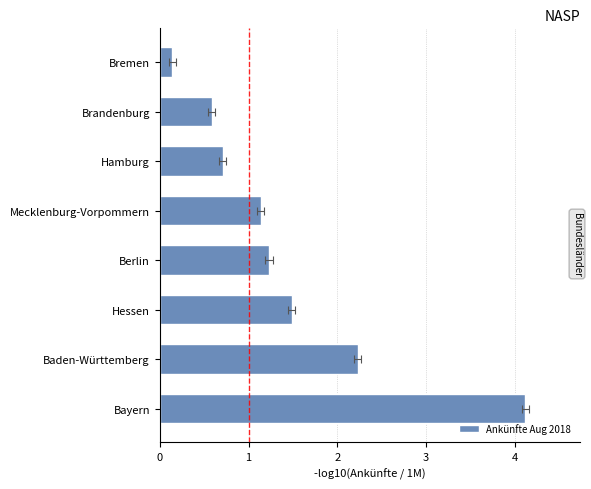

How many bars are there in total?

8